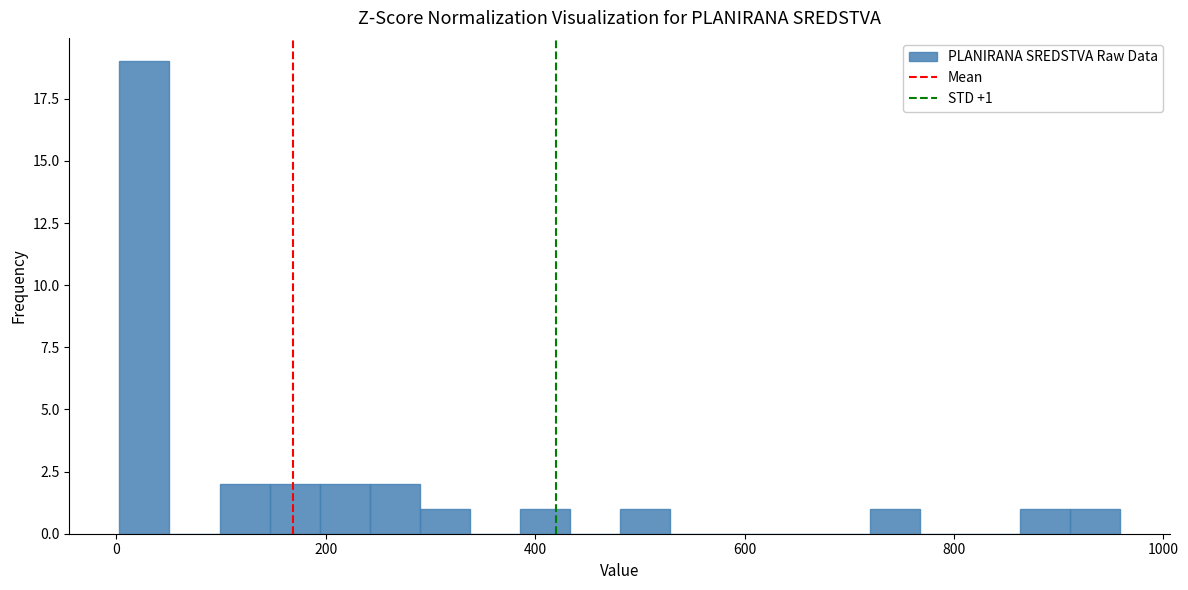

Read against the x-axis, roughly where is the centre of the tallest bar?

20